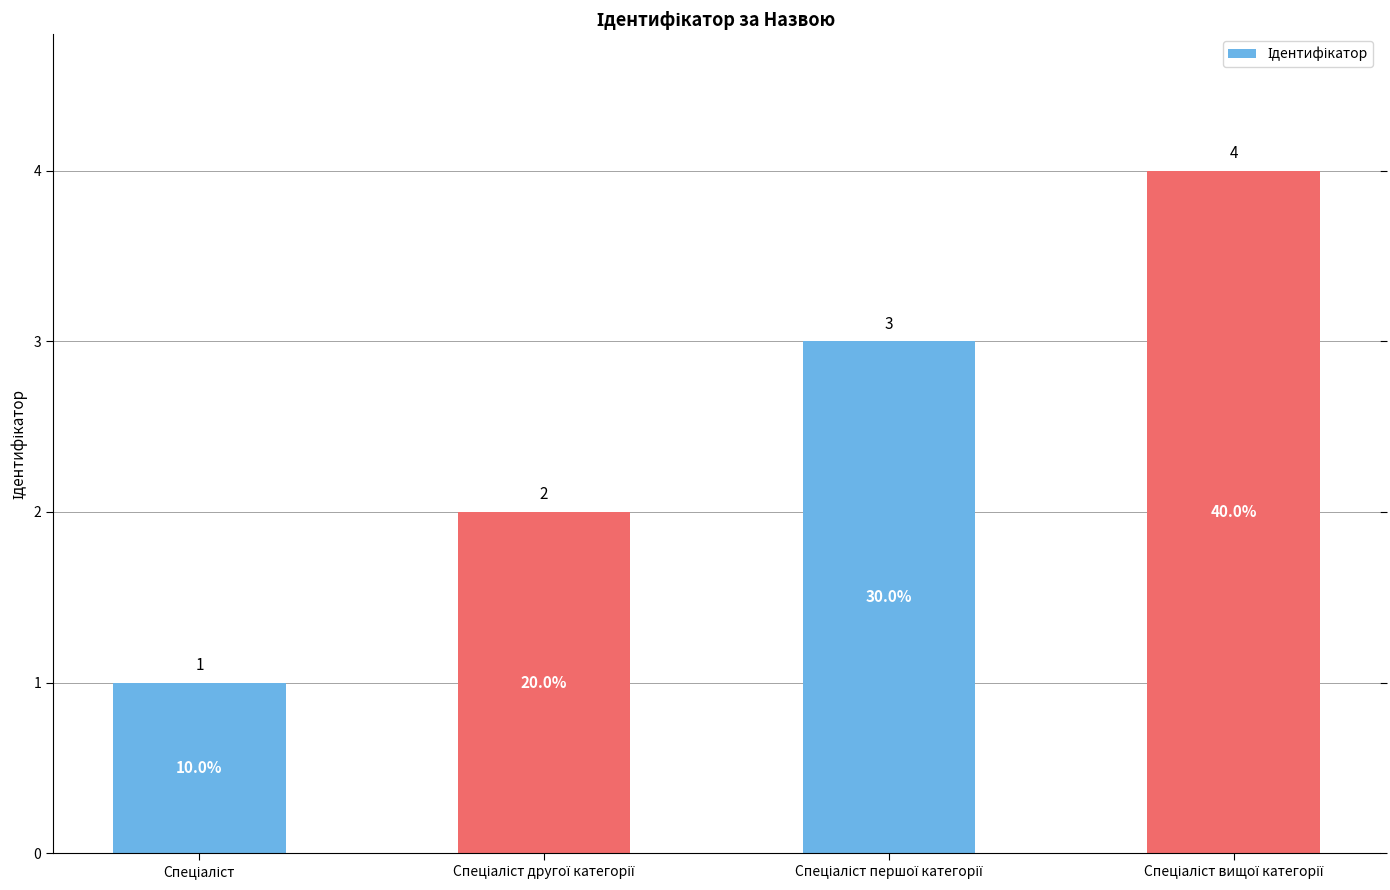

What is the sum of all values?

10